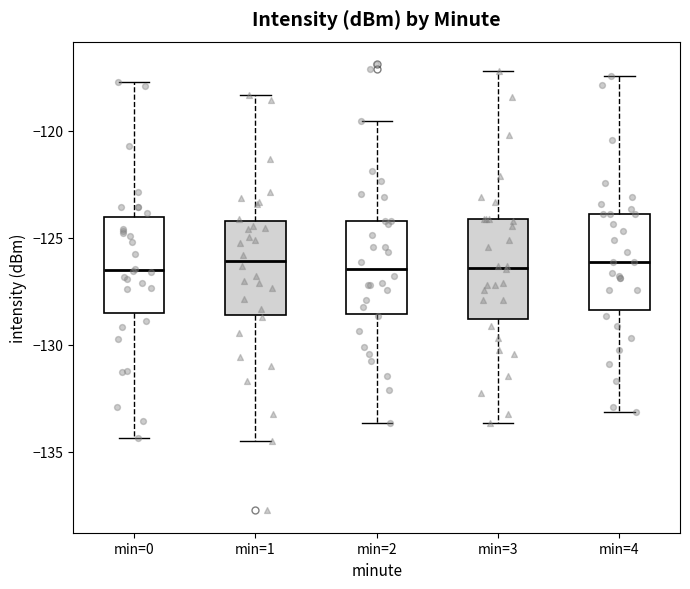

Reading left to right, read every box against the y-axis: the position of its median line, the range the box covers, and the ends of its whiskers. The values are not printed on the chart, so give them approximately, as read against the axis.

min=0: median -126.5, box -128.5 to -124.0, whiskers -134.5 to -117.5
min=1: median -126.0, box -128.5 to -124.0, whiskers -134.5 to -118.5
min=2: median -126.5, box -128.5 to -124.0, whiskers -133.5 to -119.5
min=3: median -126.5, box -129.0 to -124.0, whiskers -133.5 to -117.0
min=4: median -126.0, box -128.5 to -124.0, whiskers -133.0 to -117.5